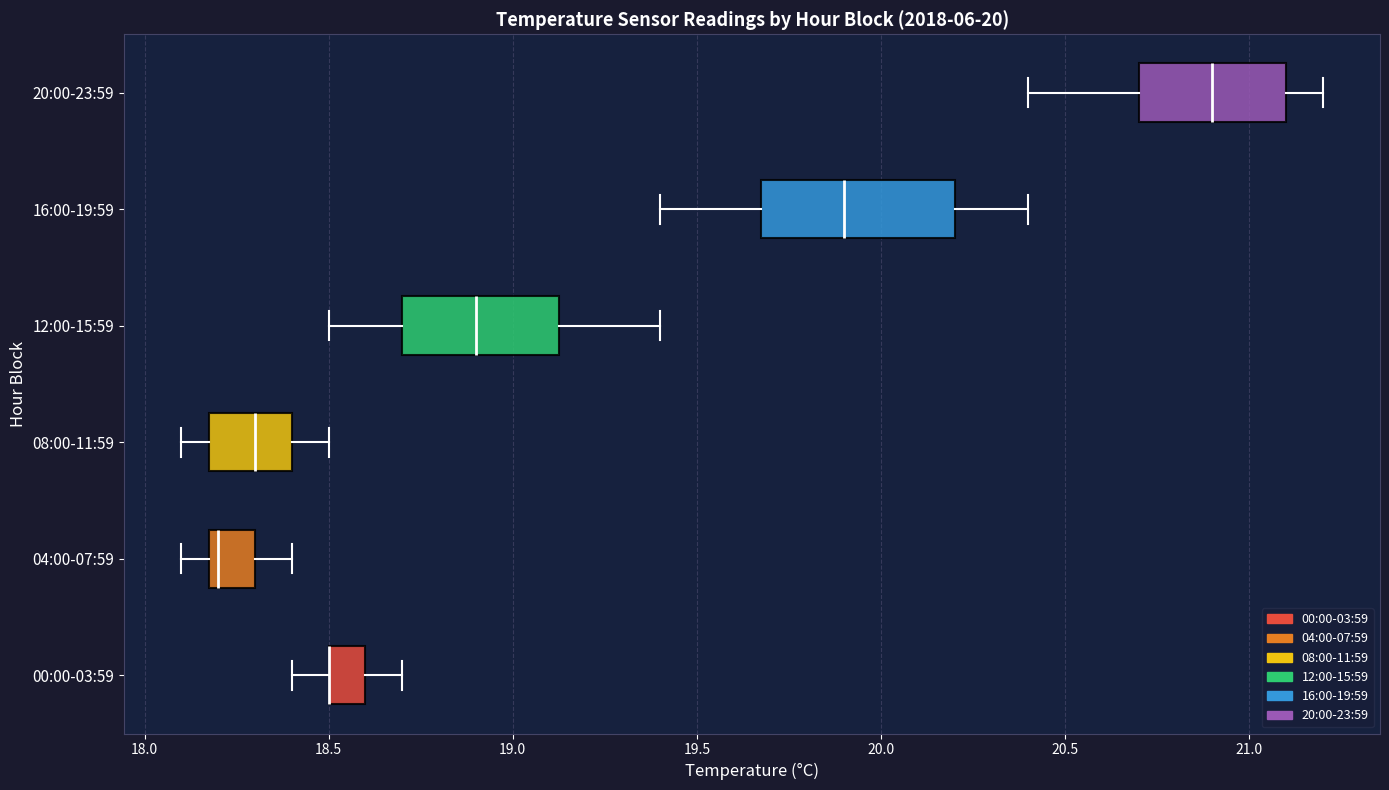

Comparing the boxes themselves (not the whiskers), which one is the widest?

16:00-19:59